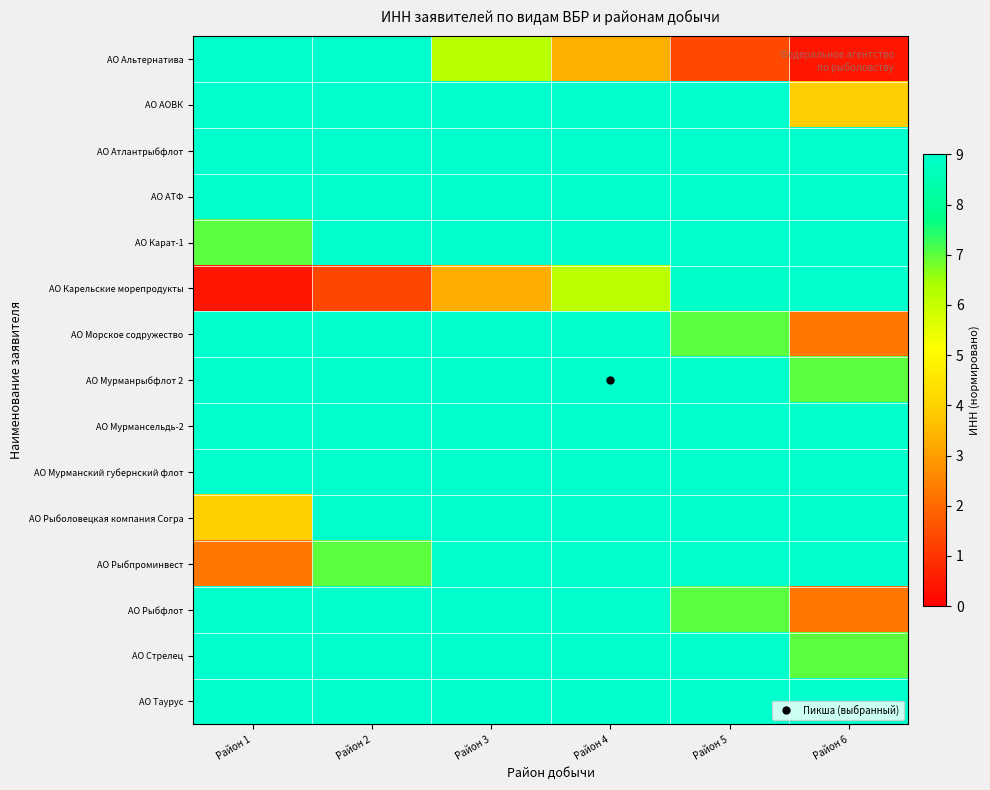

Between Район 3 and Район 1, which is larger?

Район 1